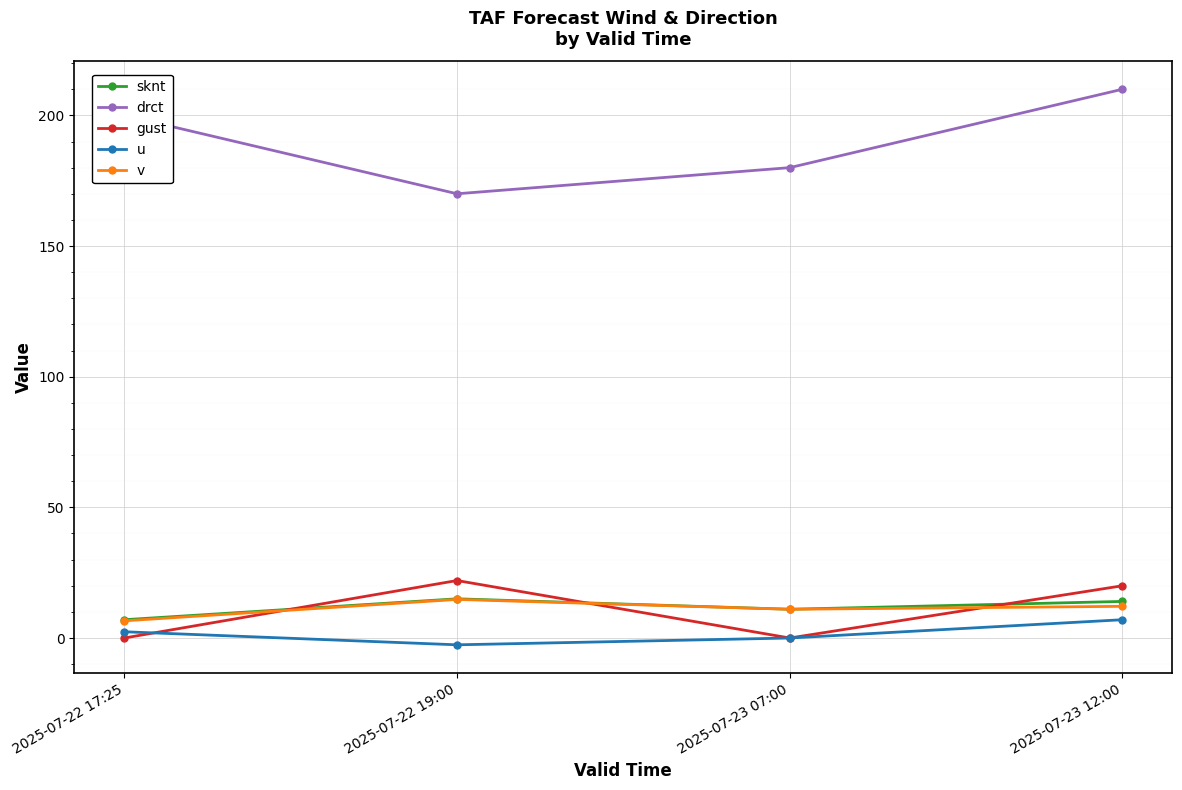

At which category does drct reach its first local valley?

2025-07-22 19:00